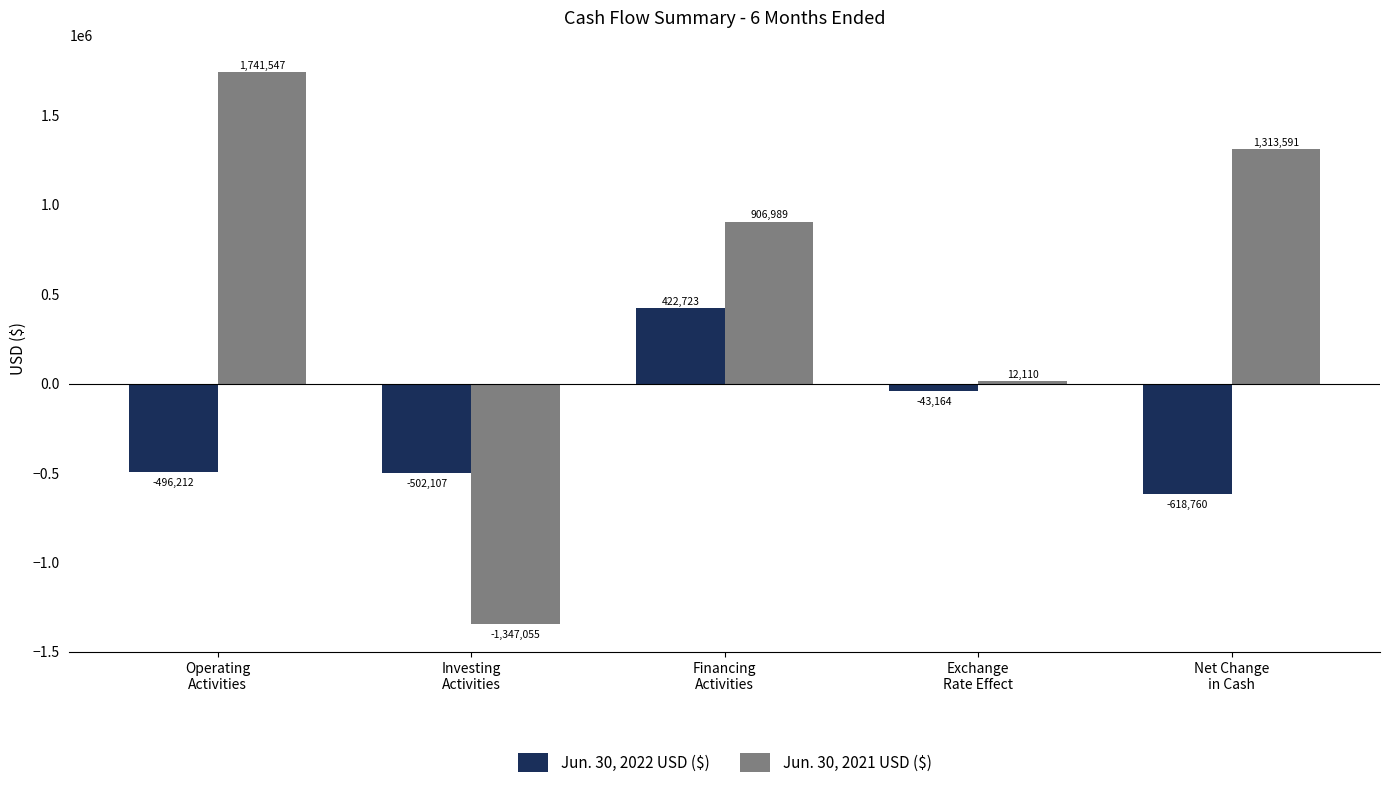

The value of Jun. 30, 2022 USD ($) at Investing
Activities is -268858. True or false?

False